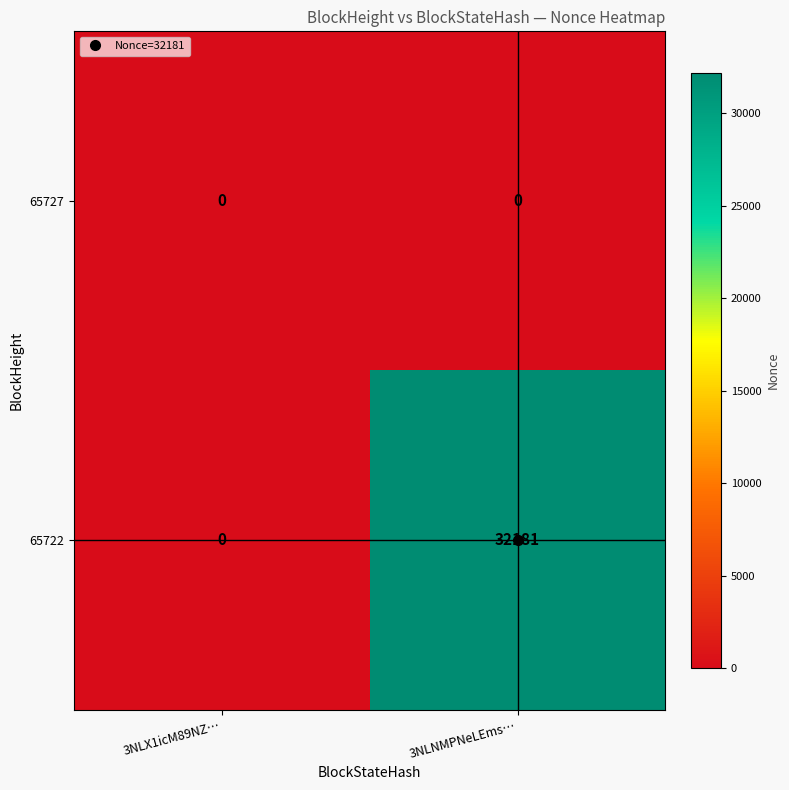

How many distinct data groups are displayed?

2